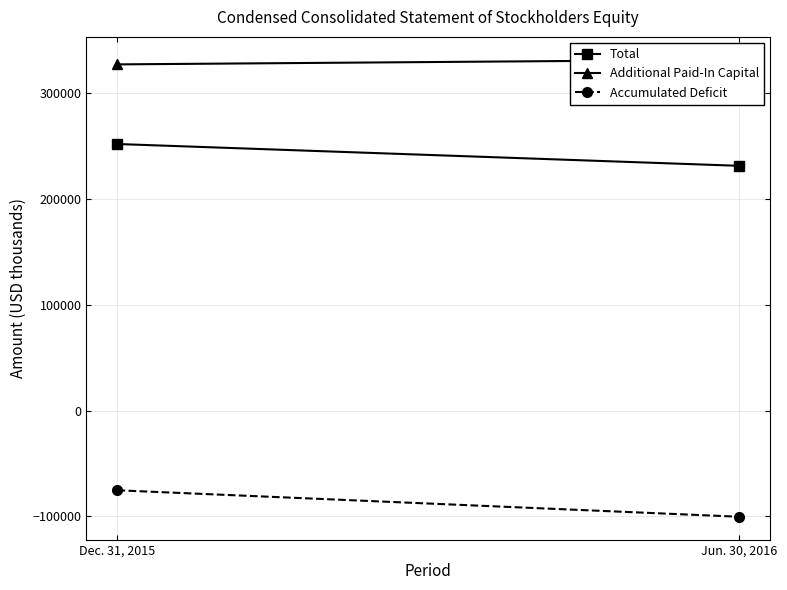

What are all the series names shown in the legend?

Total, Additional Paid-In Capital, Accumulated Deficit